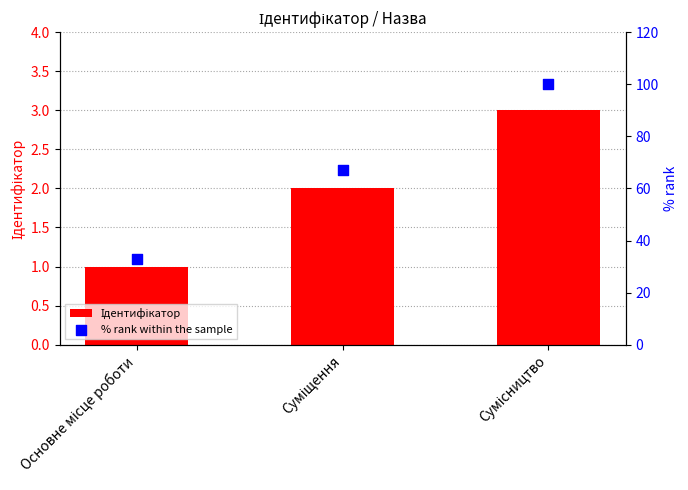

Which series has the widest spread of Y values?

% rank within the sample